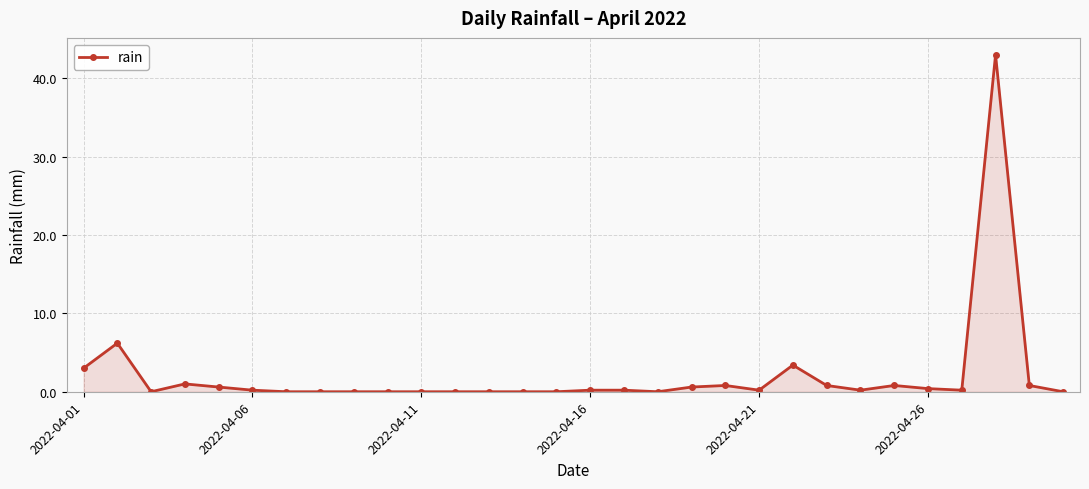

What is the sum of all values?

62.6